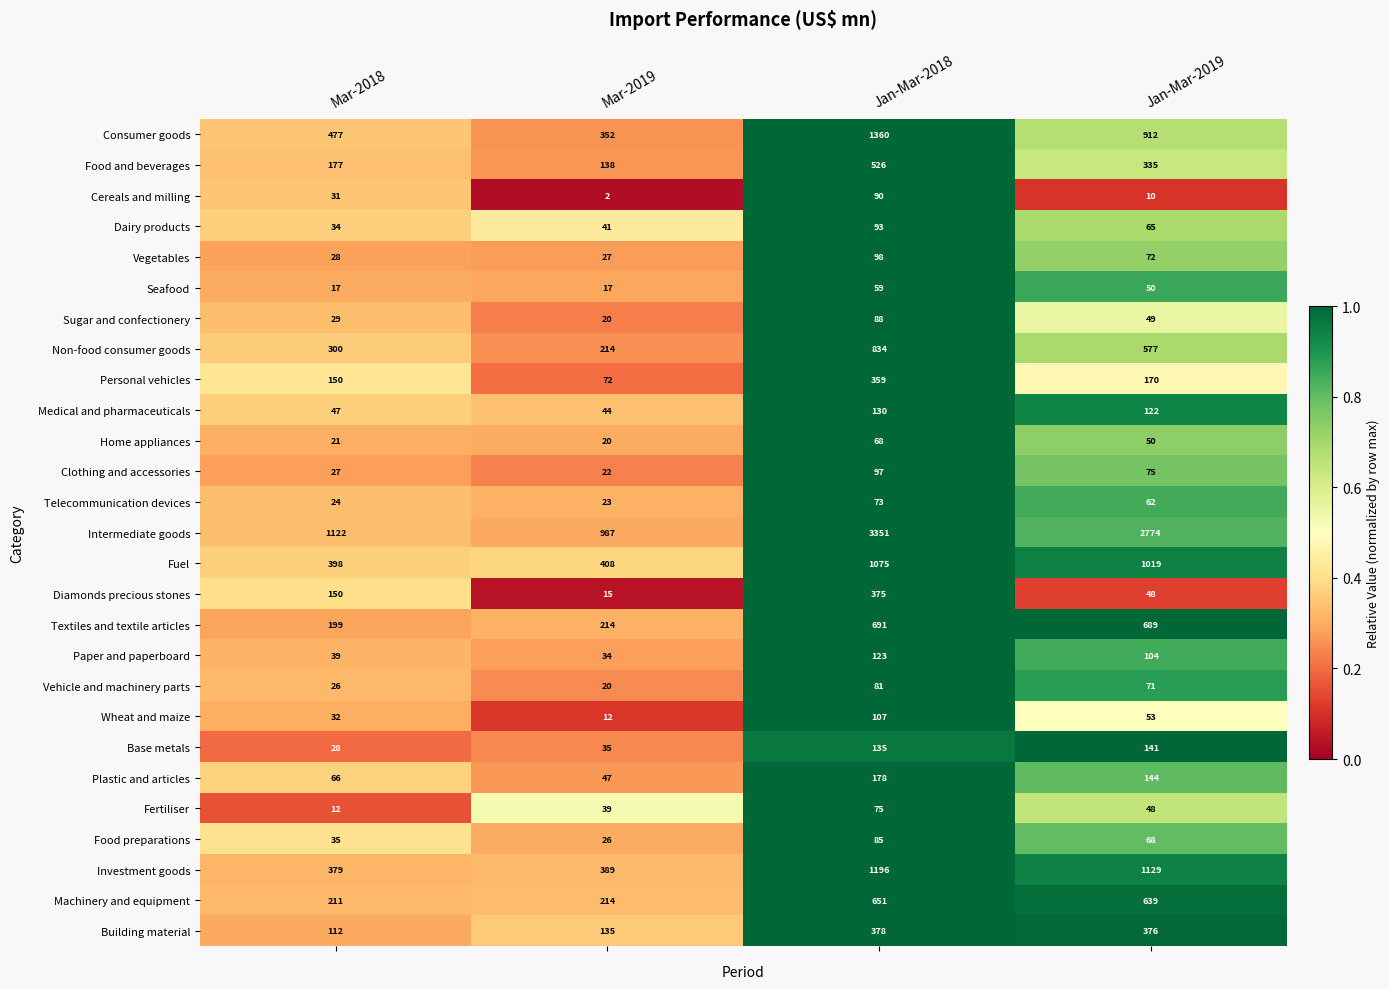

Which category has the highest value across all series?

Jan-Mar-2018